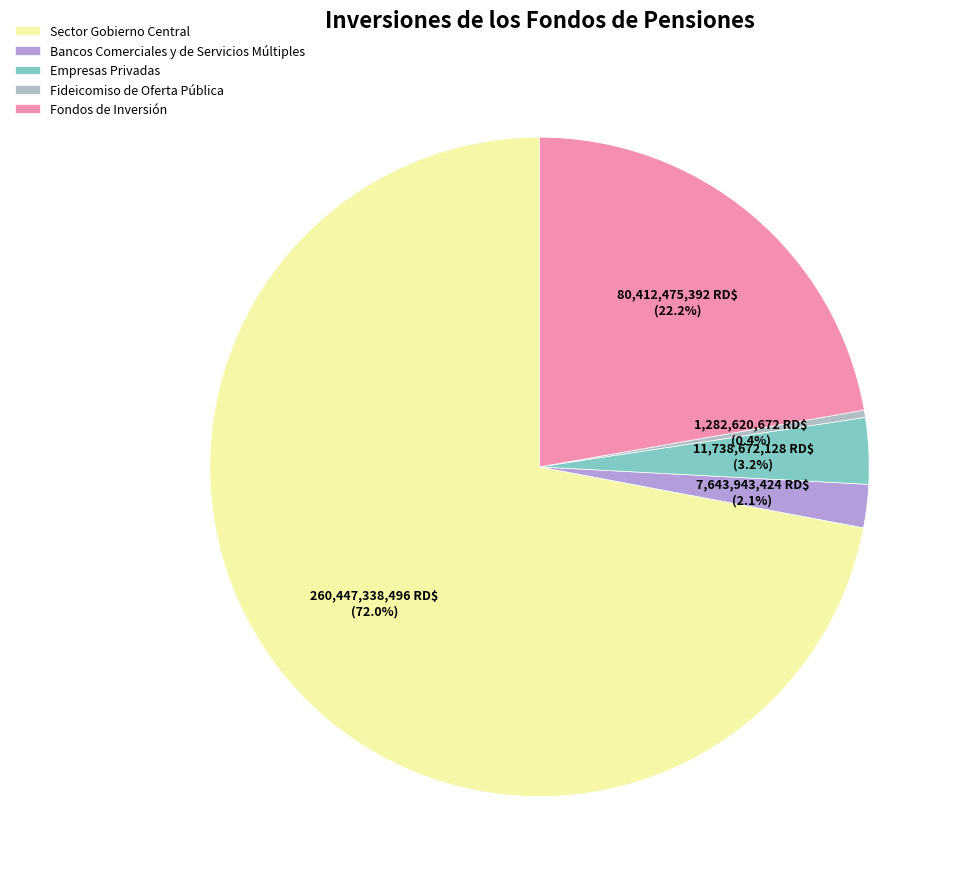

To the nearest percent, what is the difference between the largest and smallest slice percentages?

72%